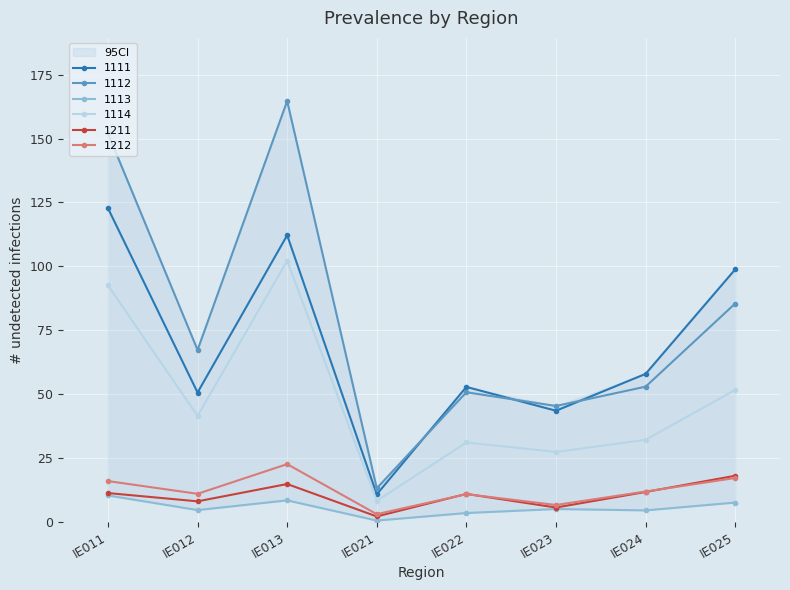

What is the value of the 1212 point at the 5th from the left?

10.8